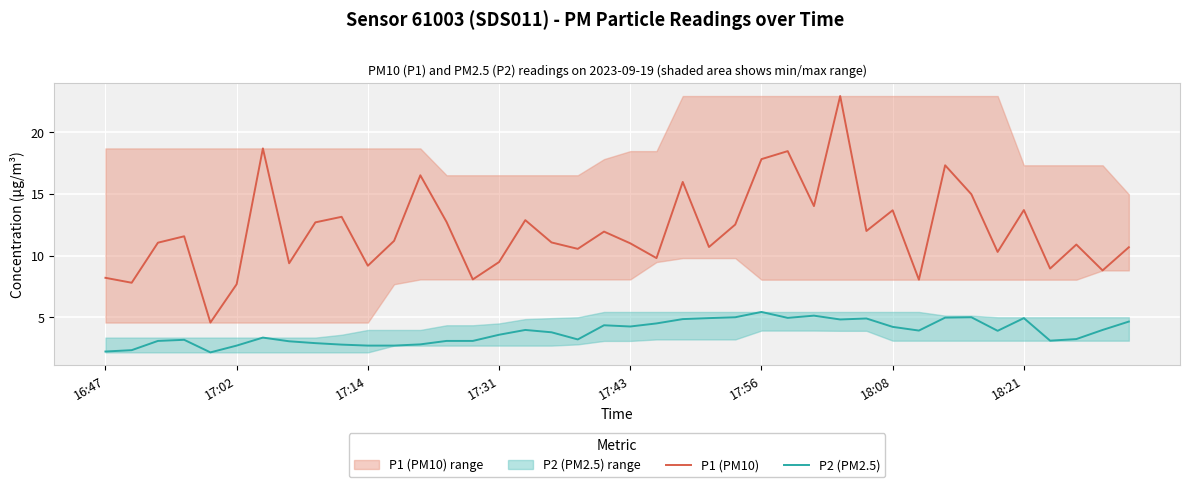

At which category does the chart reach its peak across all series?

28